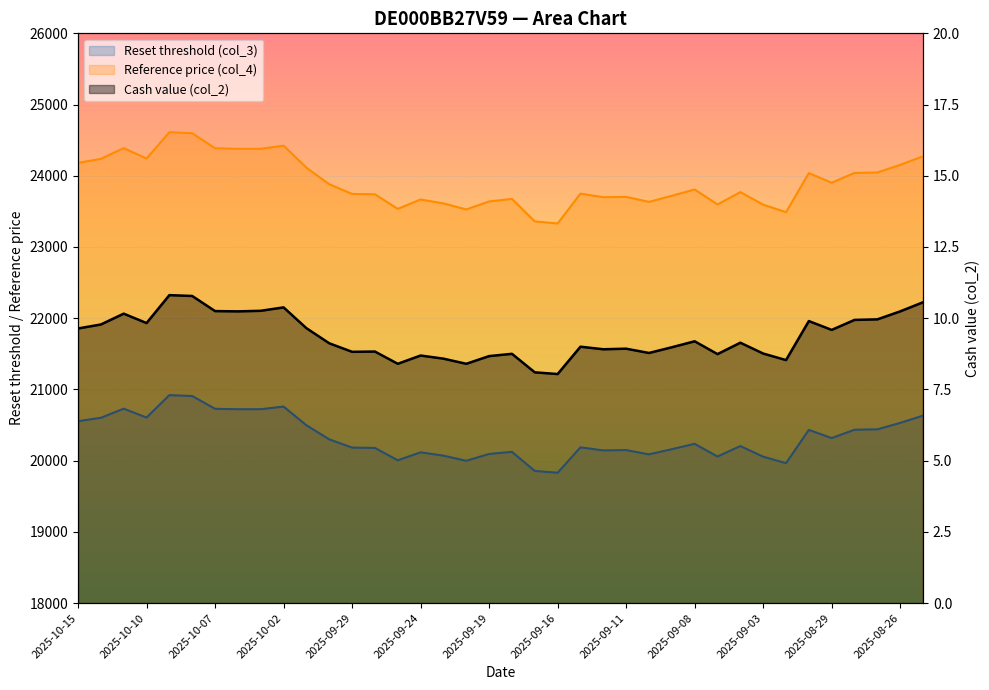

How many data points in Reset threshold (col_3) are above 20236?

19